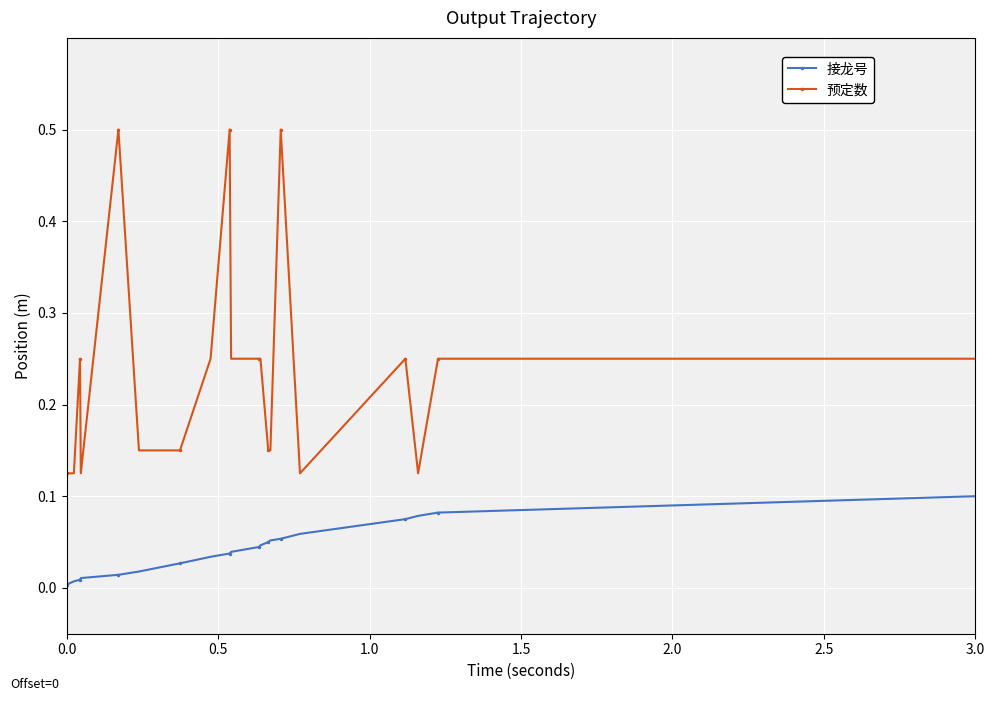

Which series has the largest total across all categories?

预定数